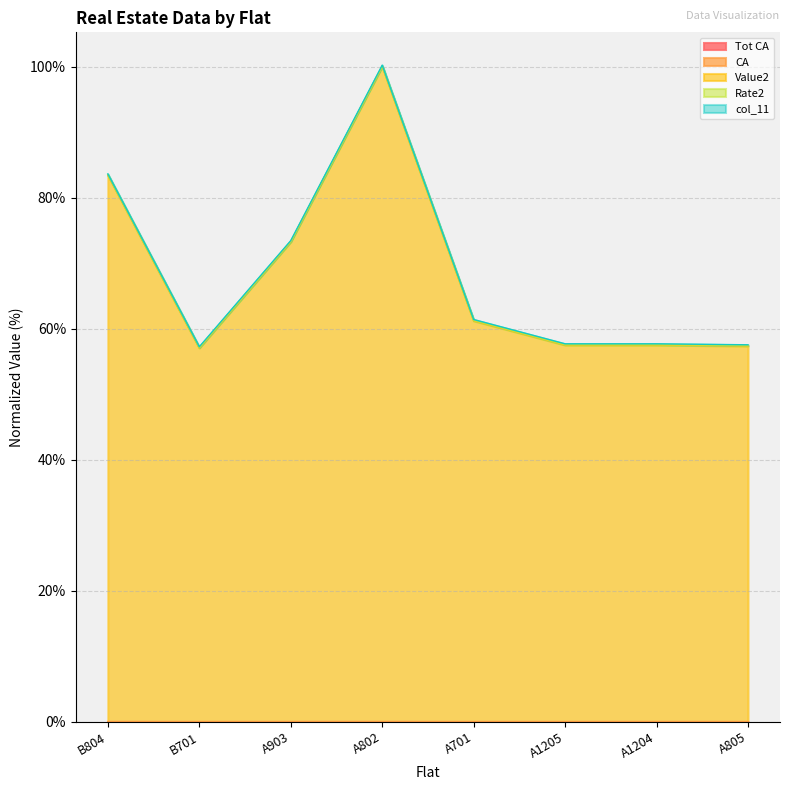

Between A701 and A805, which is larger?

A805